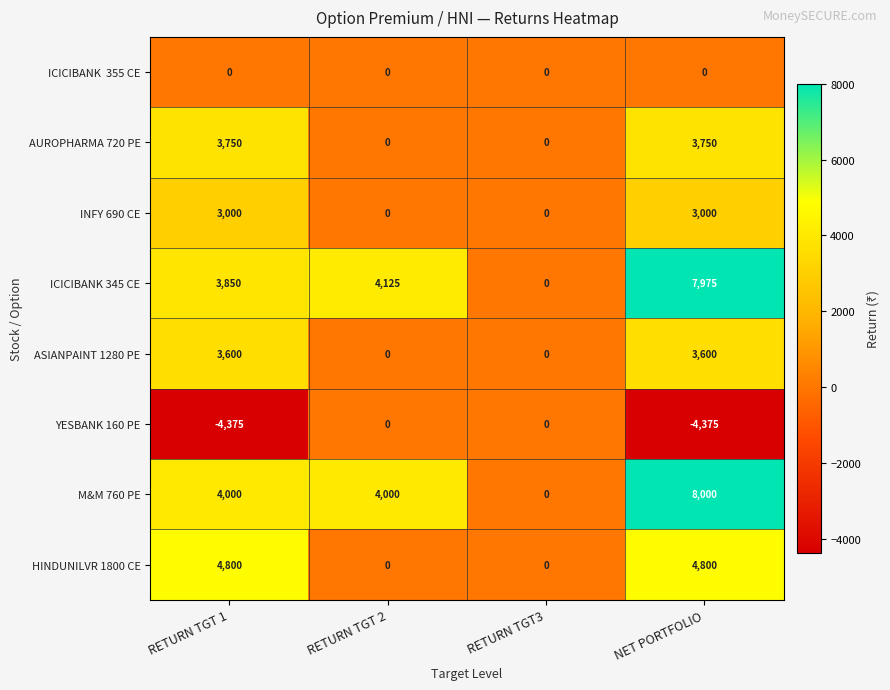

Is it true that ASIANPAINT 1280 PE equals 0 at RETURN TGT 2?

True